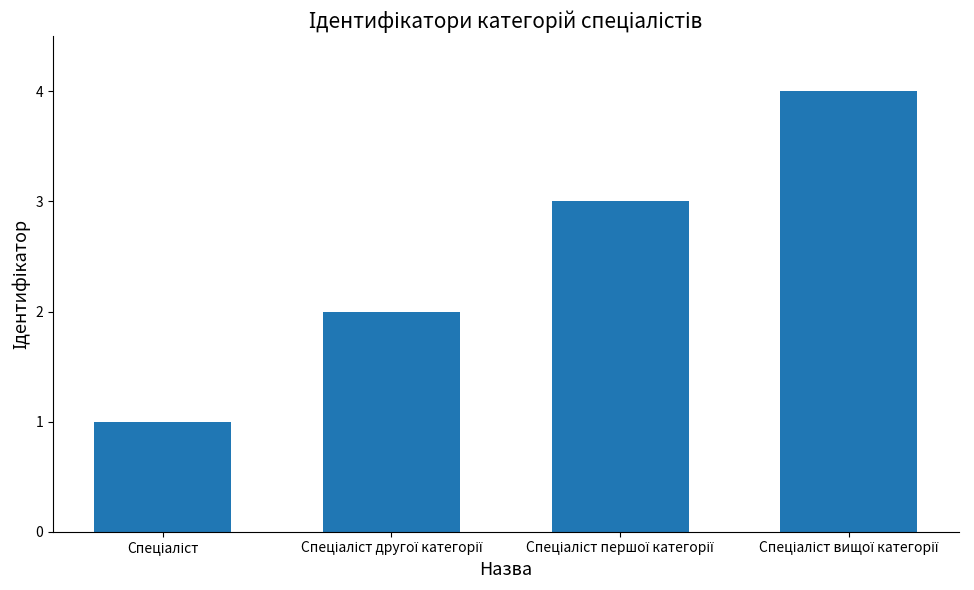

Are the bars grouped side by side (vs. stacked)?

No